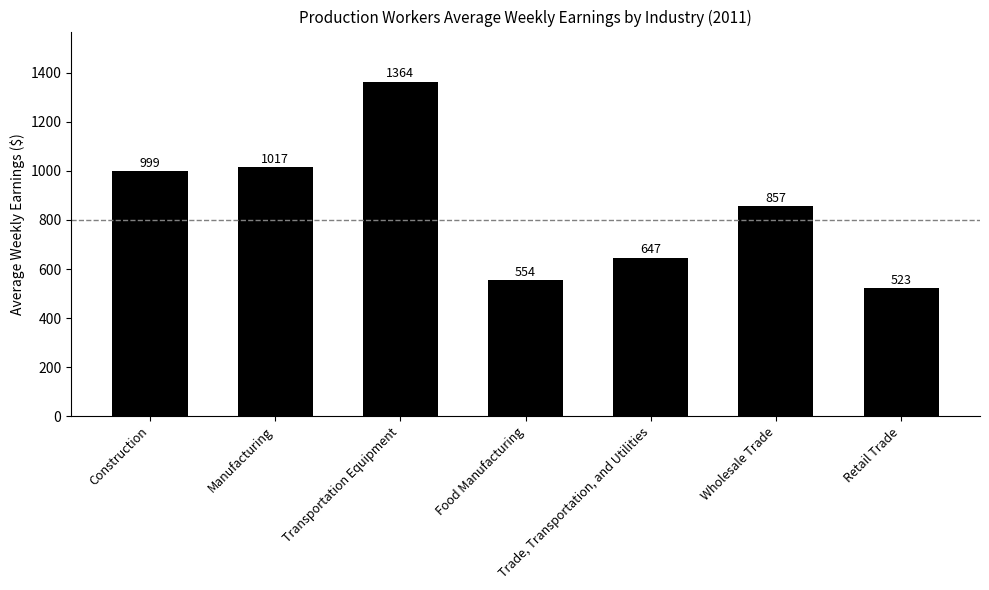

Which label corresponds to the smallest value in the chart?

Retail Trade